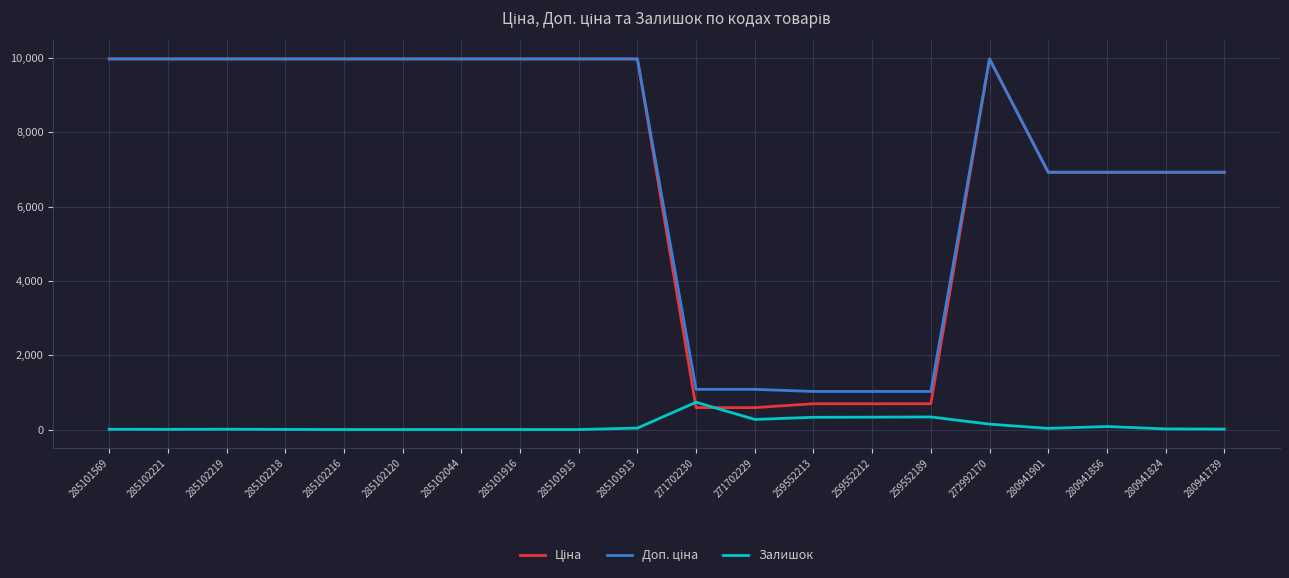

The Залишок series shows 735.0 at 271702230. True or false?

True